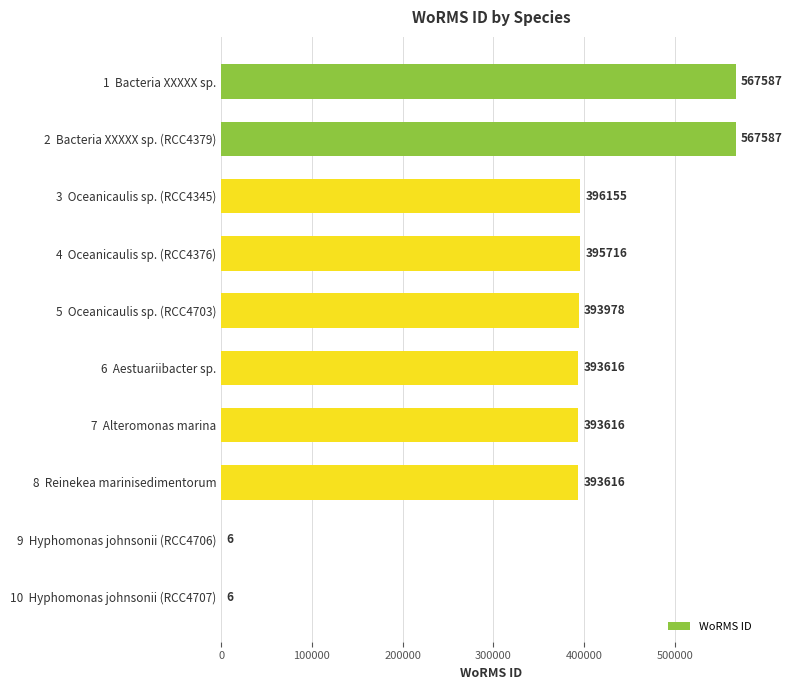

What is the sum of all values?

3501883